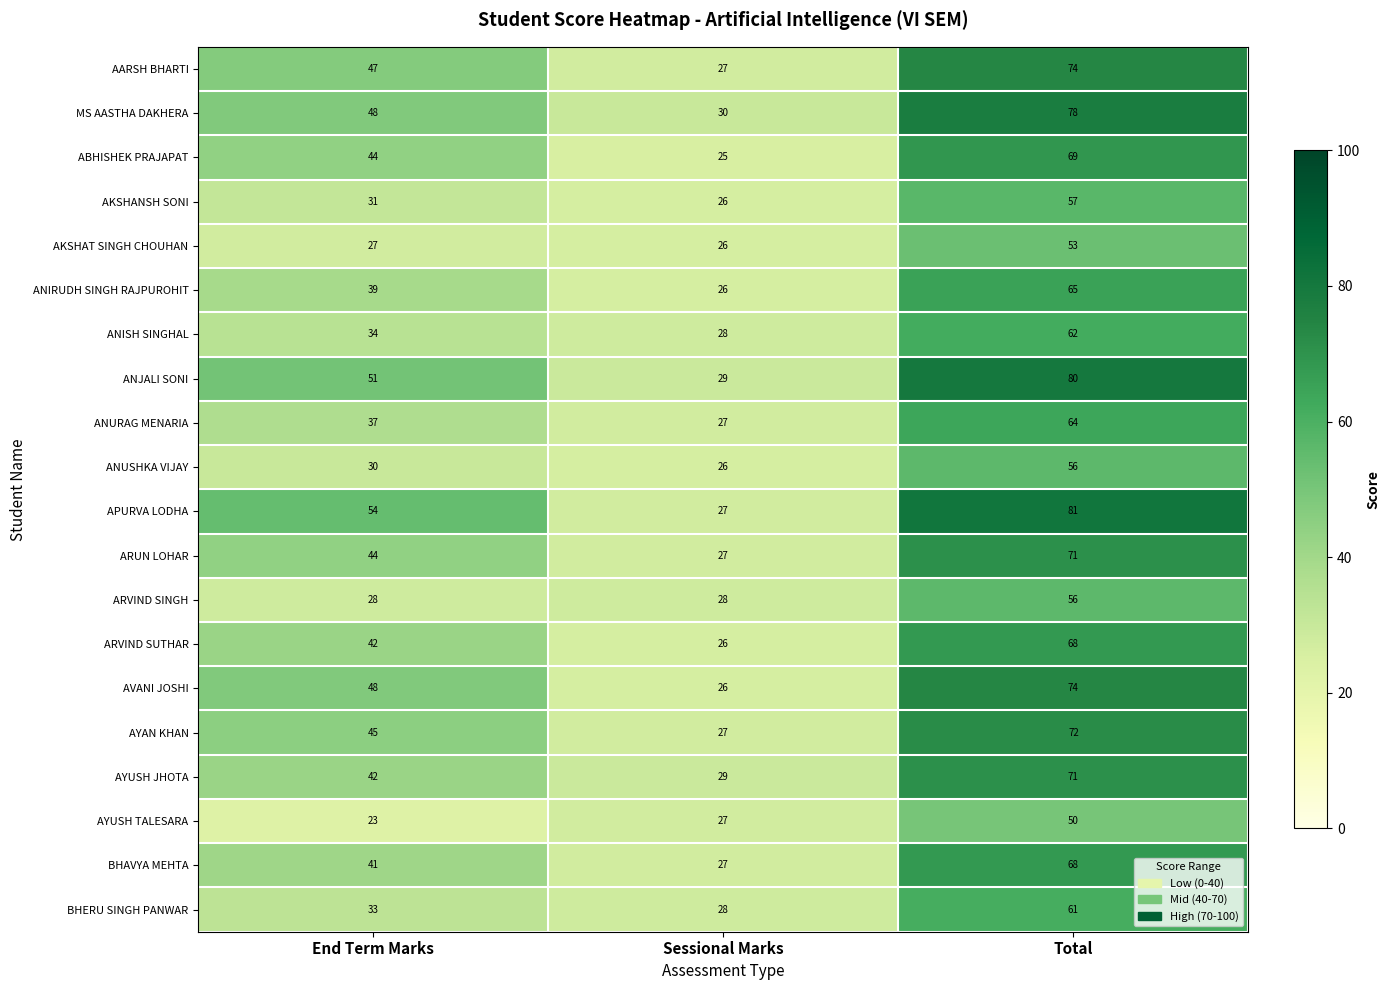

What is the maximum value shown in the chart?

81